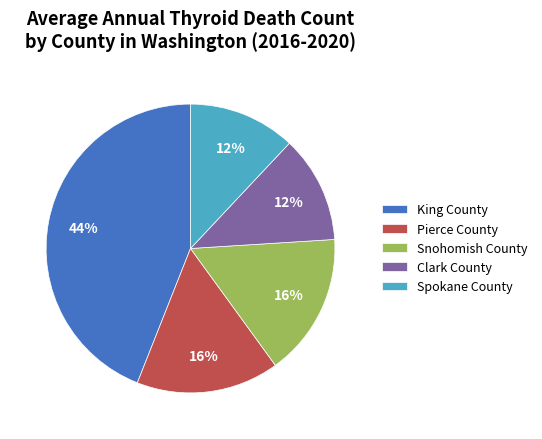

Does Pierce County represent more than half of the total?

No